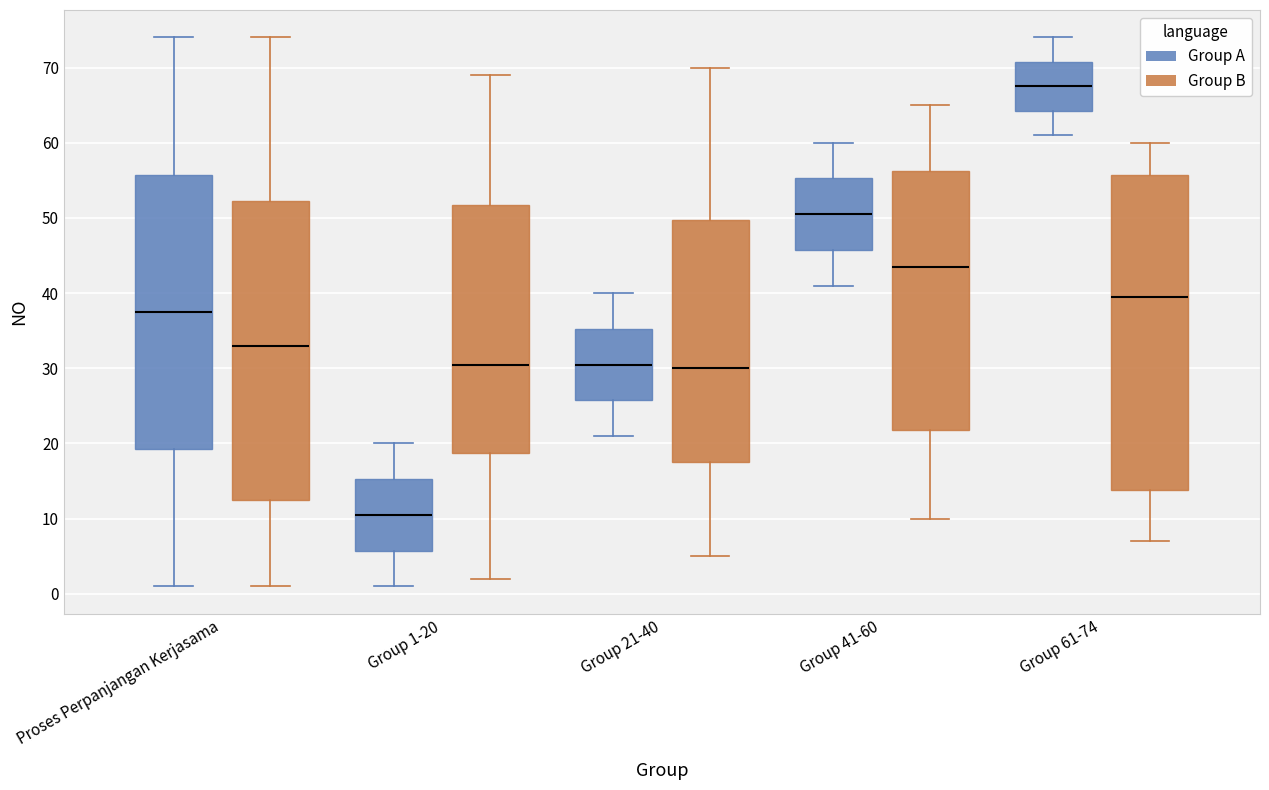

Which box has the highest median line?

Group 61-74 (Group A)